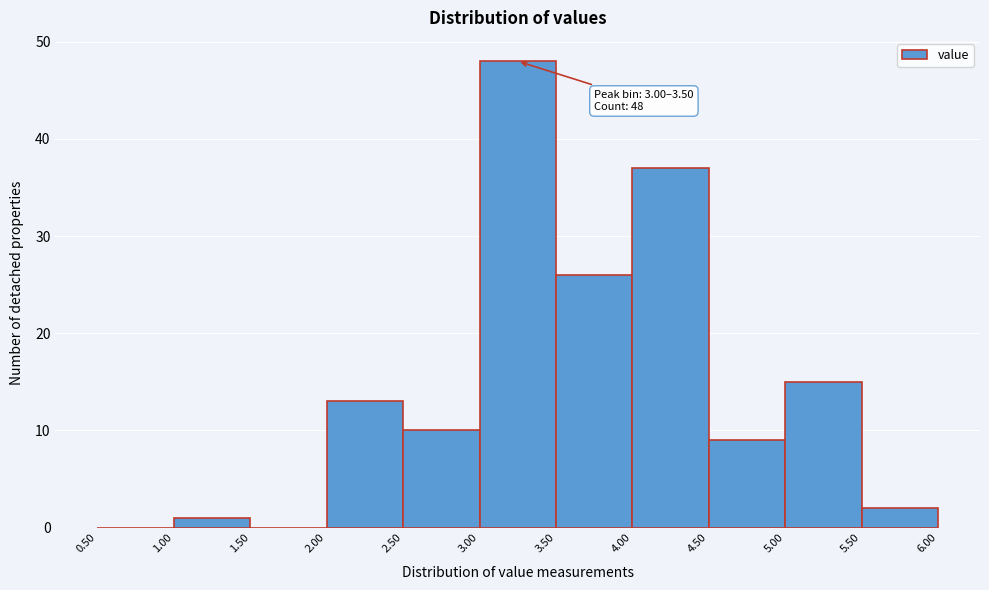

Over which range of the x-axis is the bar tallest?

3.00 to 3.50